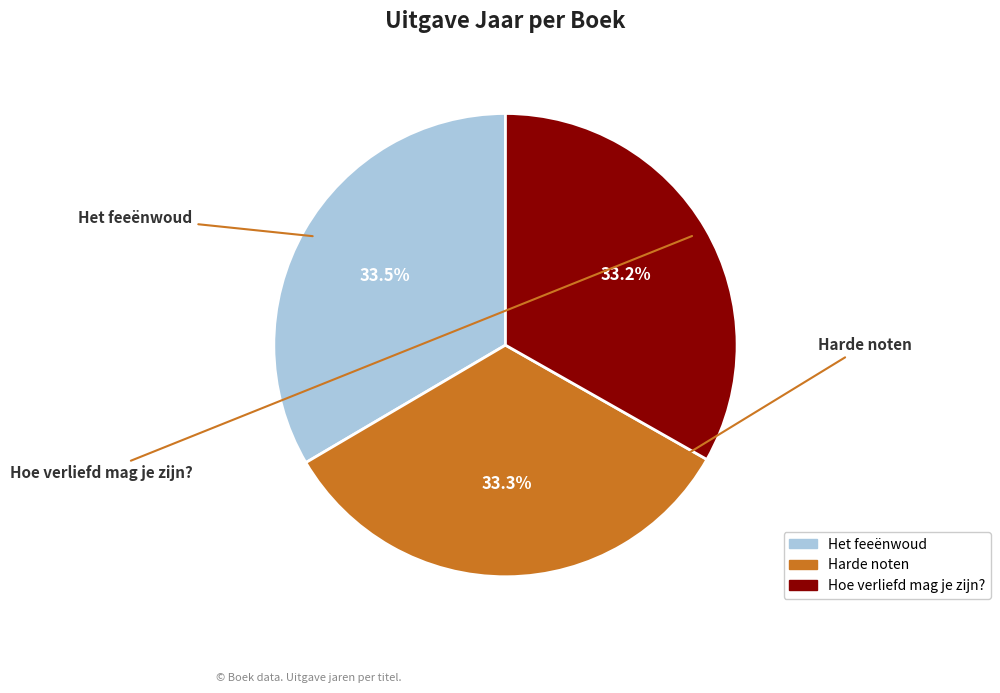

Combined, what portion of the pie is Harde noten and Hoe verliefd mag je zijn??

66.5%